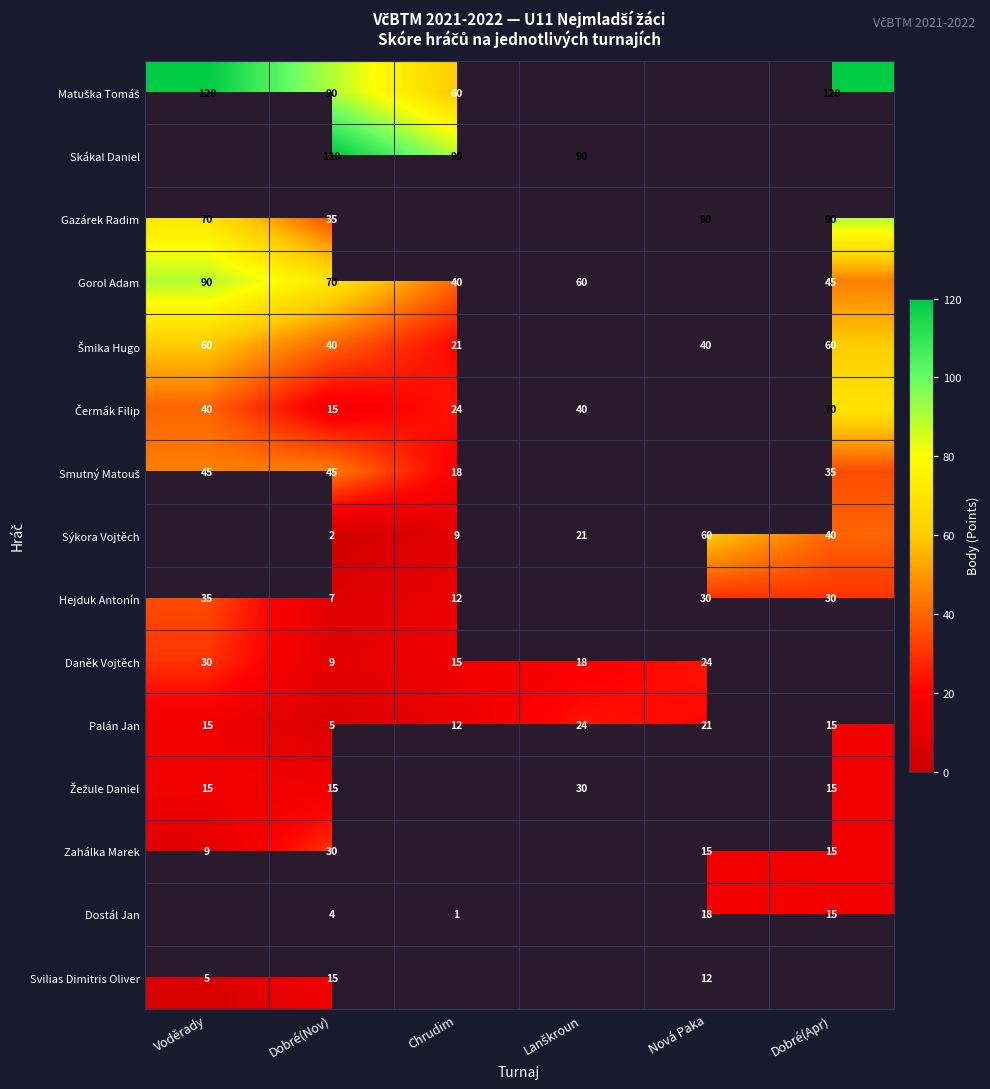

The Gorol Adam series shows 70 at Dobré(Nov). True or false?

True